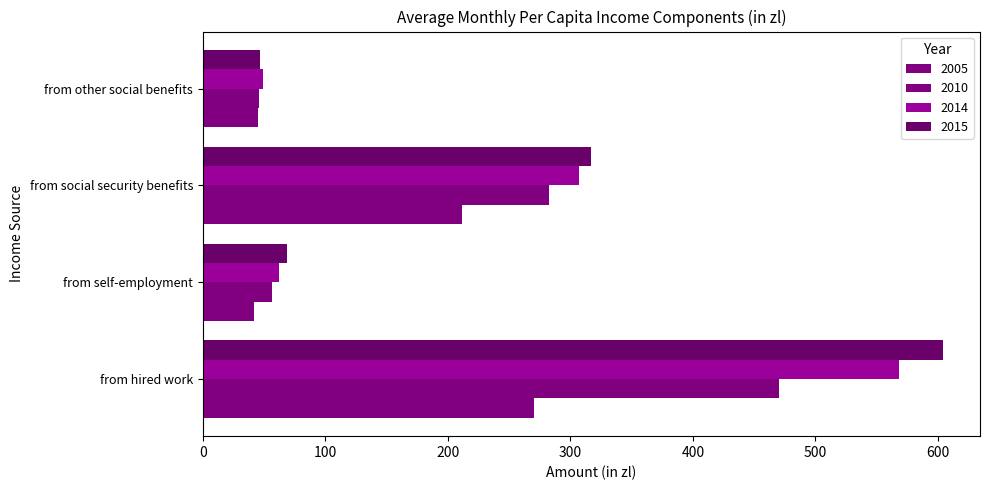

At which category is the sum across all series the highest?

from hired work